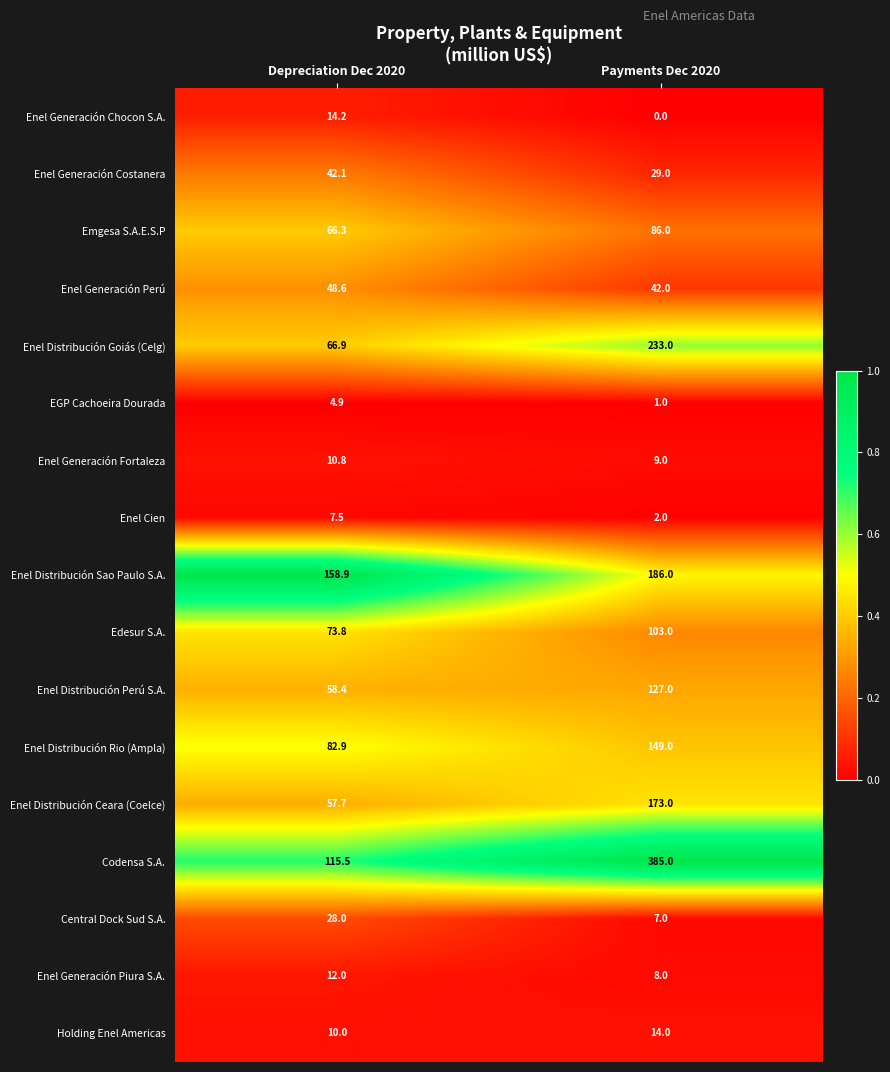

Which series has the largest total across all categories?

Codensa S.A.